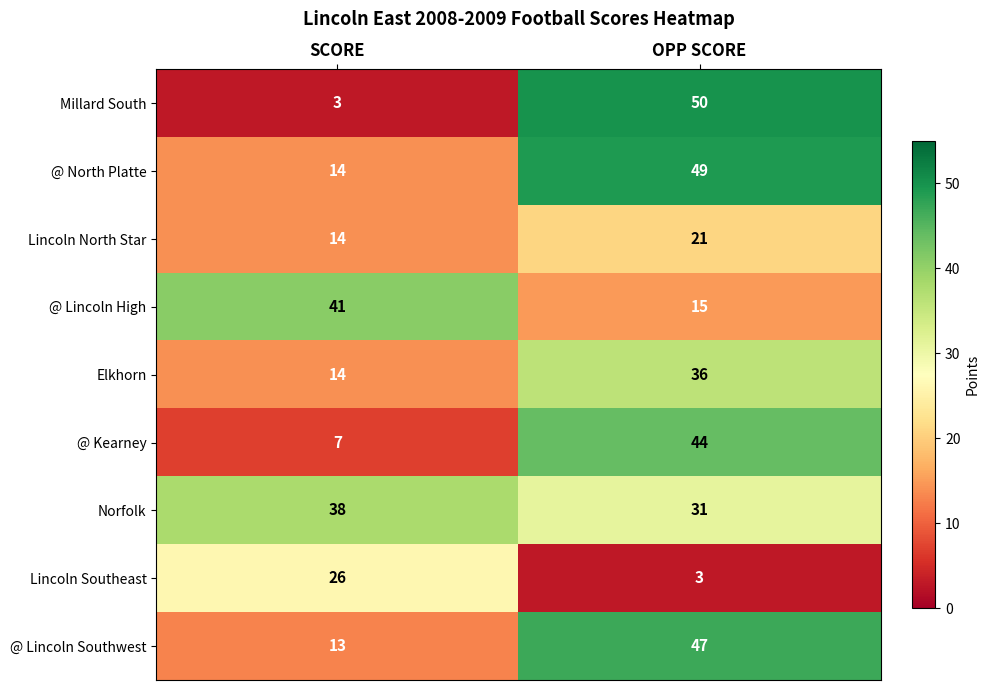

What is the smallest value displayed?

3